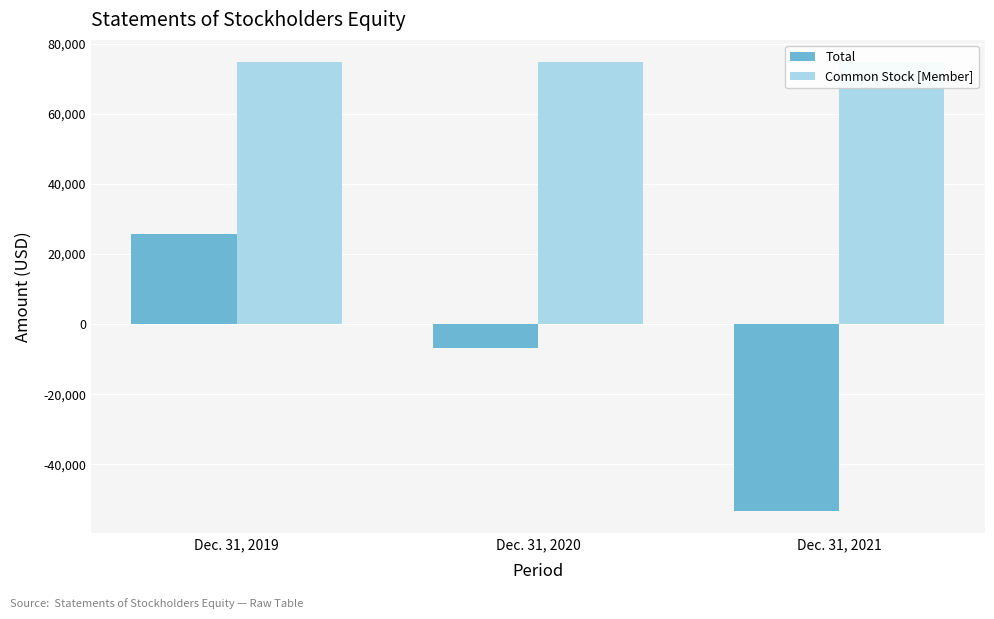

How many series are shown in this chart?

2